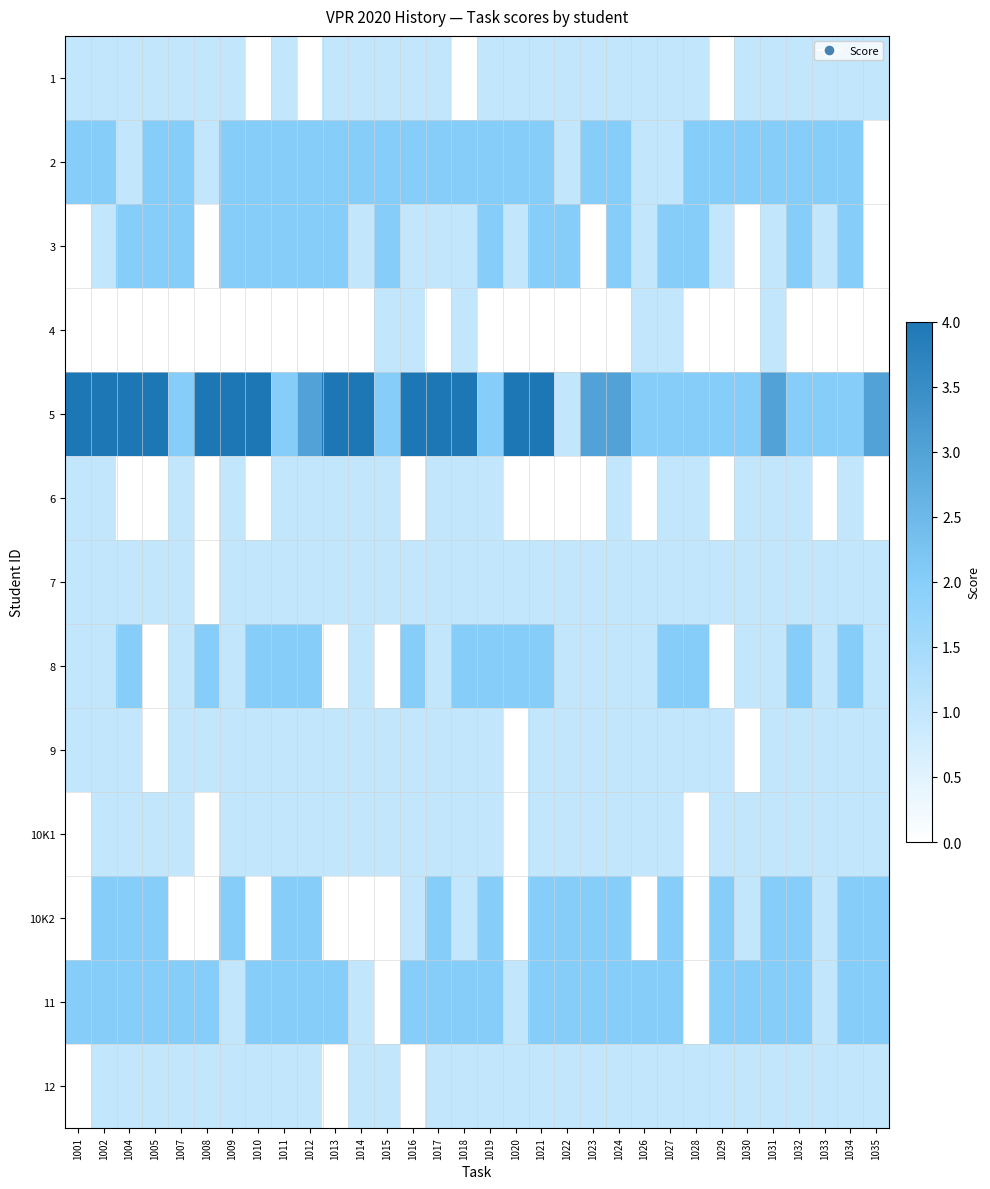

Between 1009 and 1012, which is larger?

1009